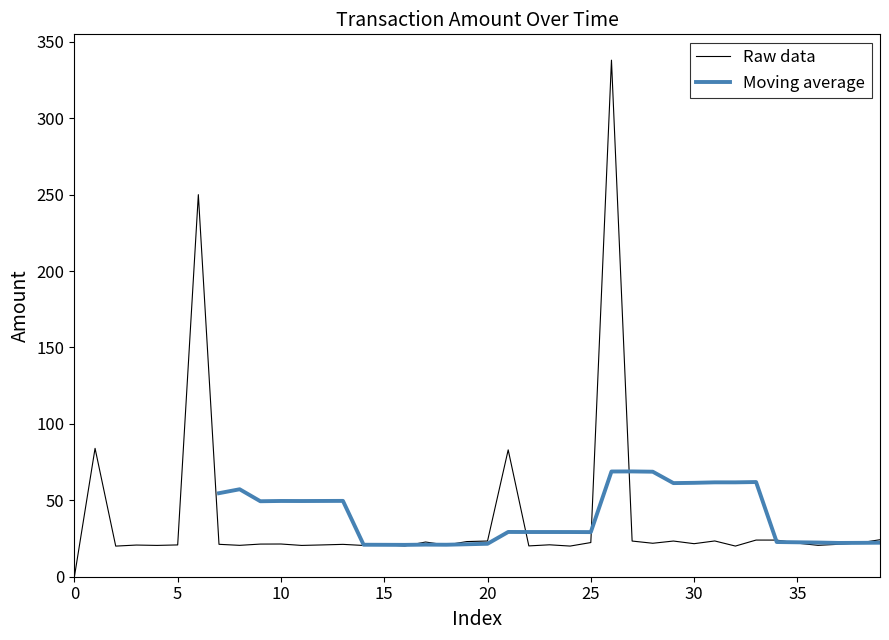

Count the number of values greater than 21.

23